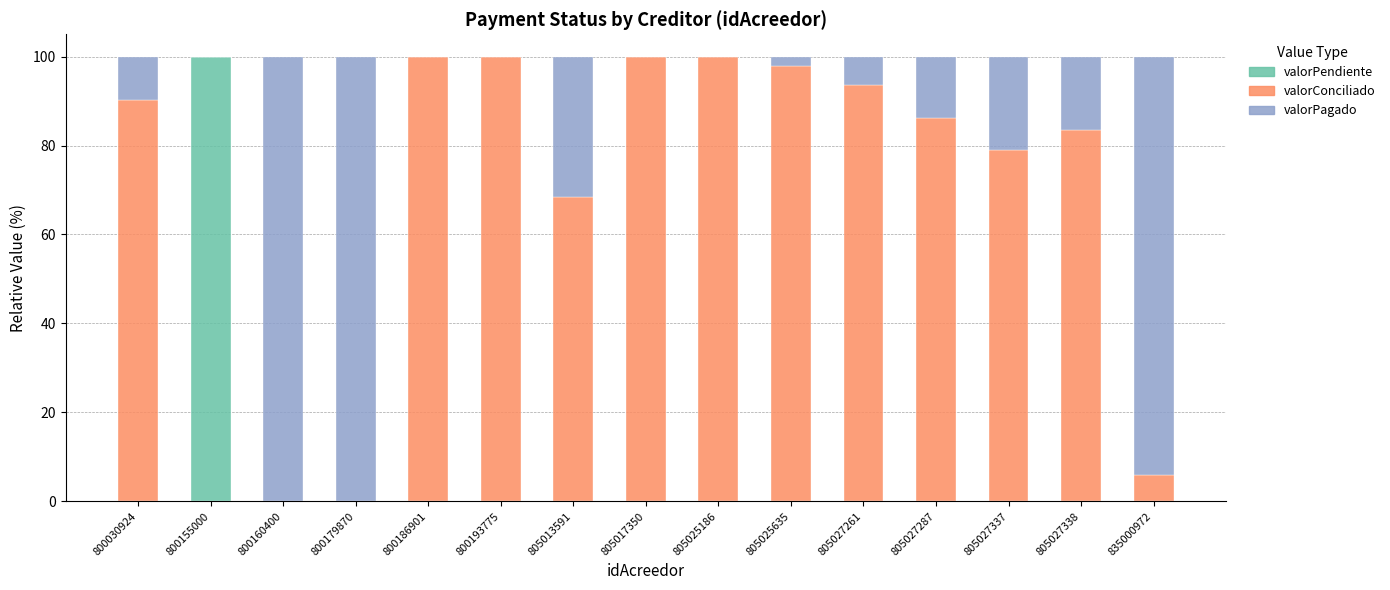

The value of valorPendiente at 800186901 is 0.0. True or false?

True